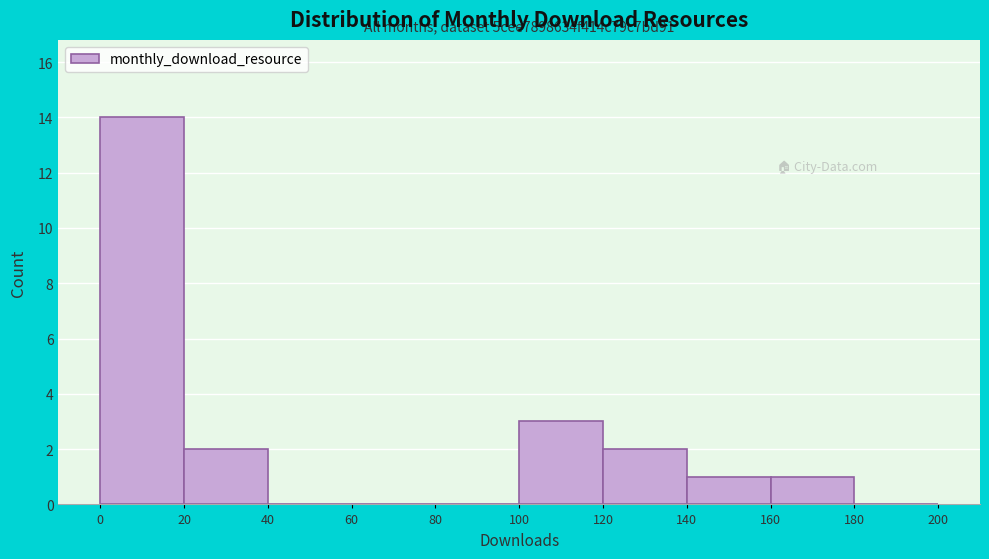

Over which range of the x-axis is the bar tallest?

0 to 20